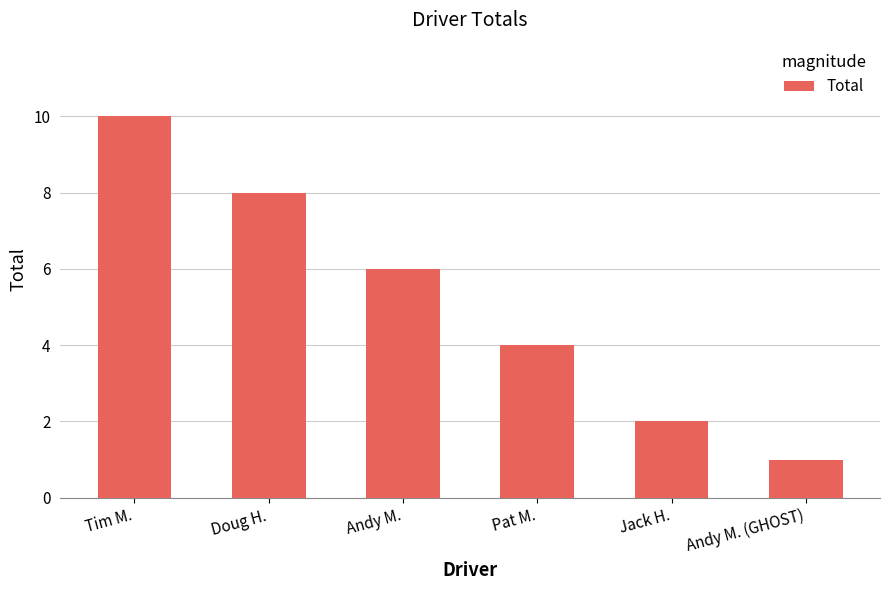

What is the sum of all values?

31